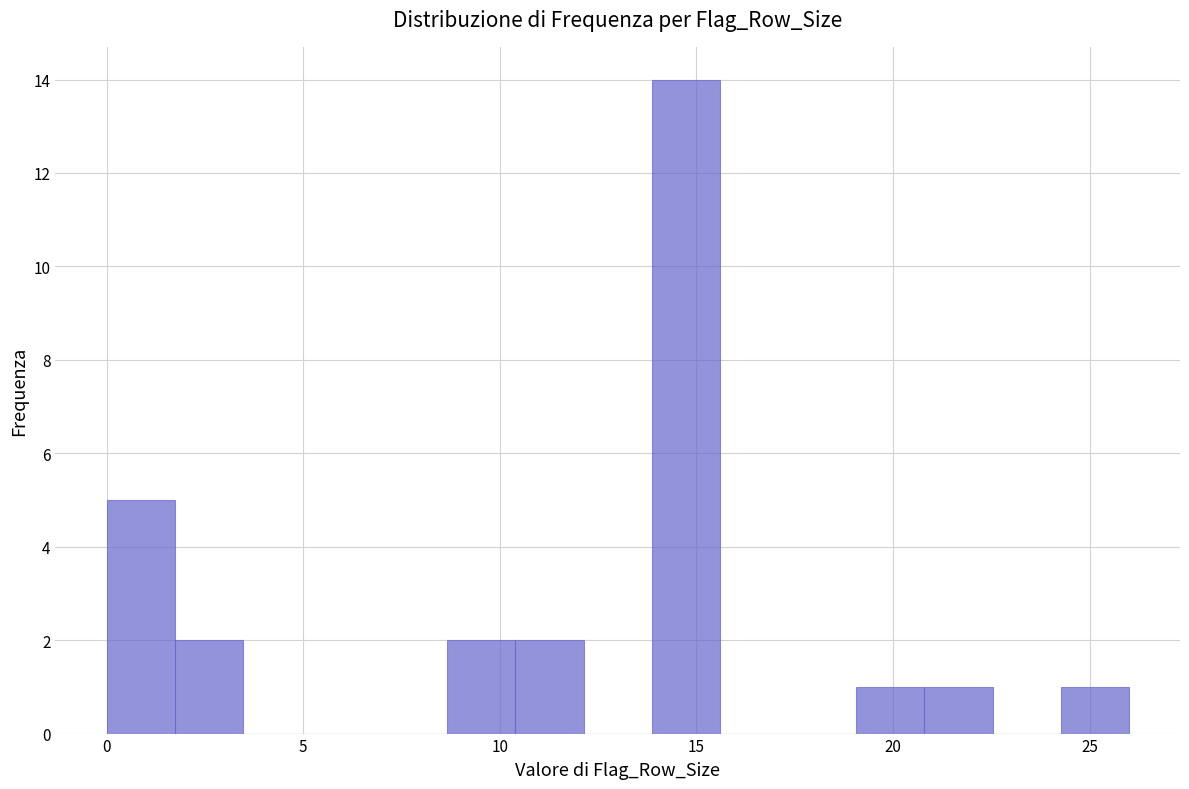

Around what value on the x-axis is the tallest bar? Give the approximate position of its centre, as read against the axis.

14.5